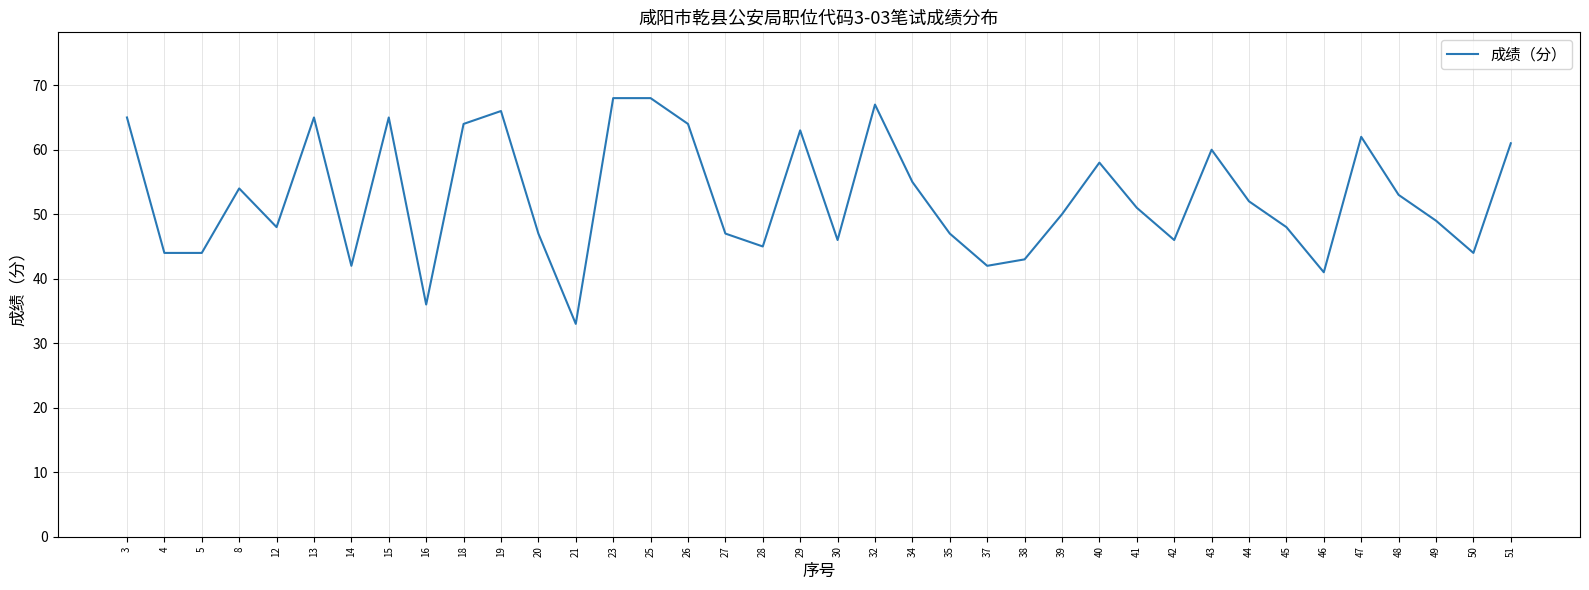

What is the approximate value at 38, to the nearest 10?

40